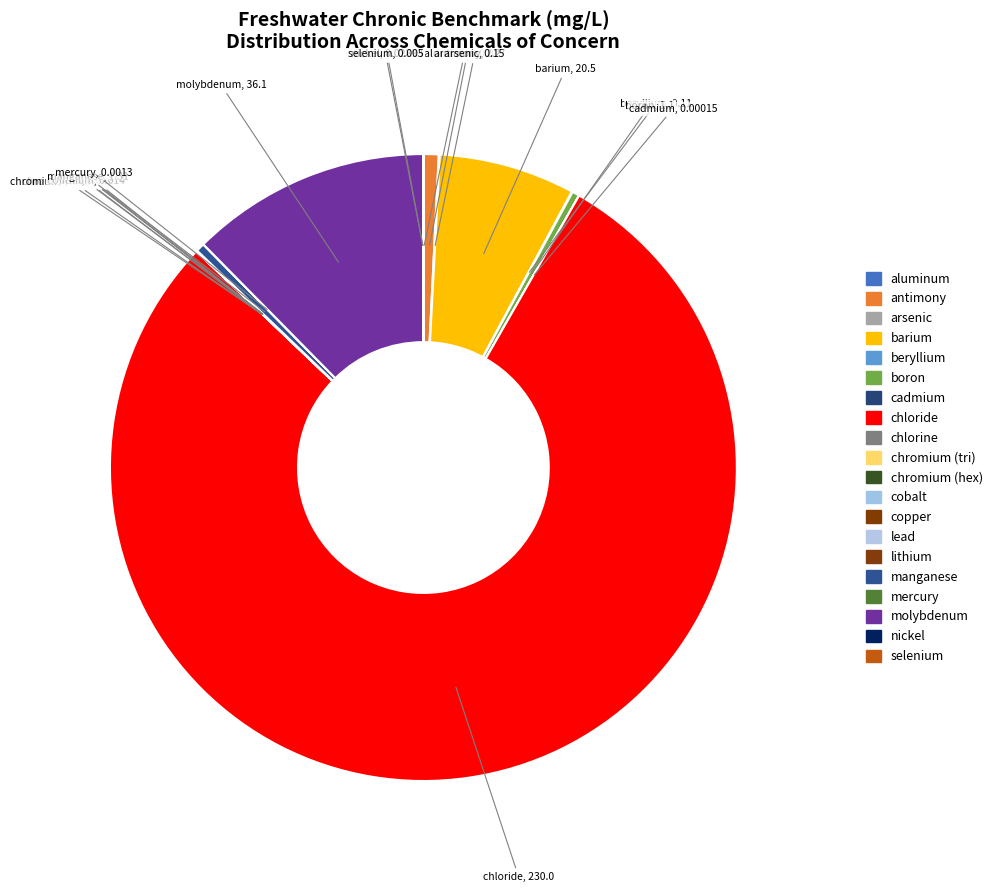

Which slice represents more than half of the pie?

chloride